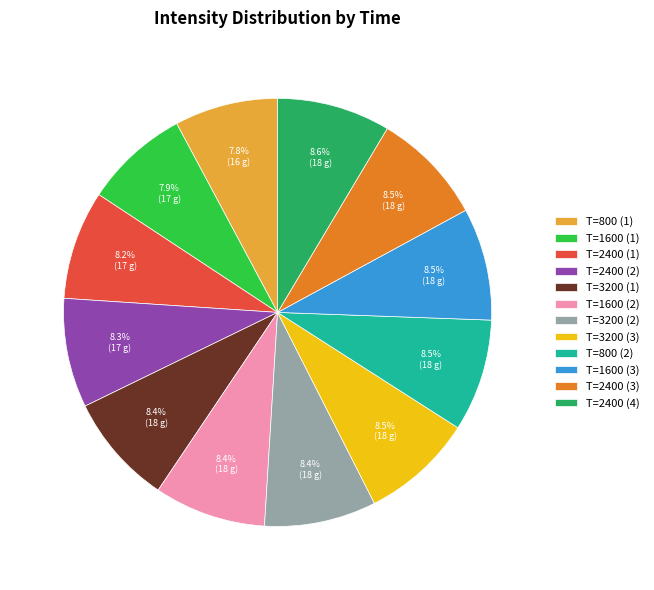

Is there a majority slice in this chart?

No